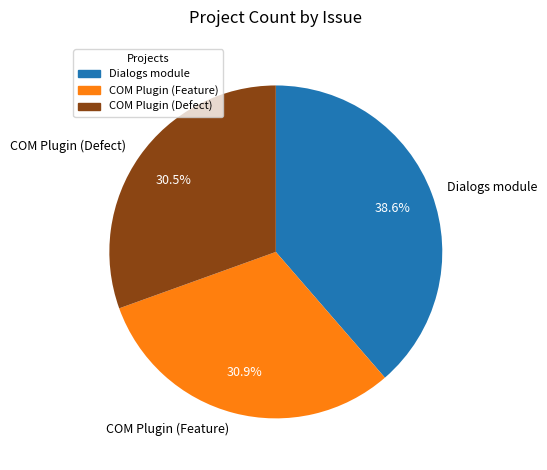

How much of the chart is everything except Dialogs module?

61.4%